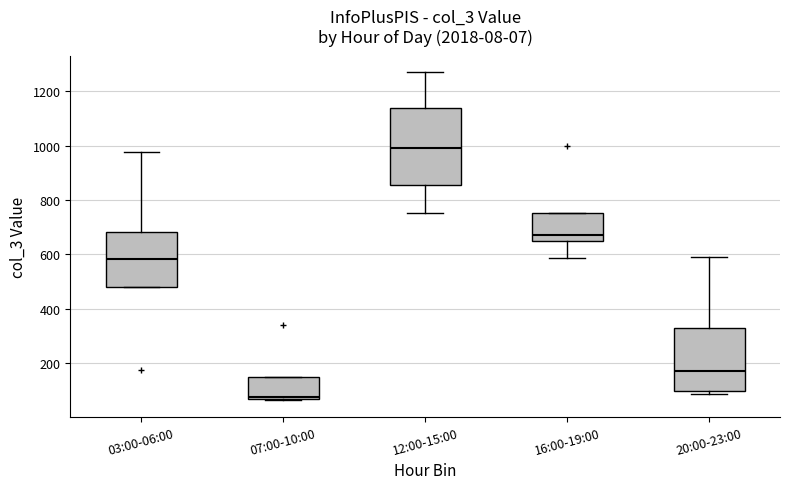

Where is the lower edge of the box for 07:00-10:00 on the y-axis? The values are not printed on the chart, so give them approximately, as read against the axis.

60